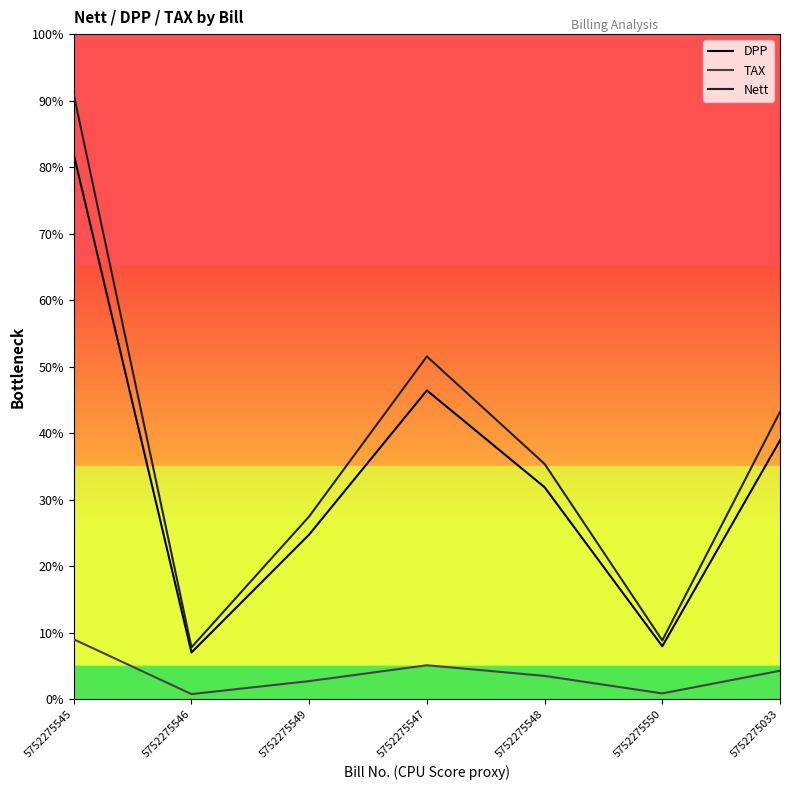

List the labels in order of Nett value, largest first.

5752275545, 5752275547, 5752275033, 5752275548, 5752275549, 5752275550, 5752275546